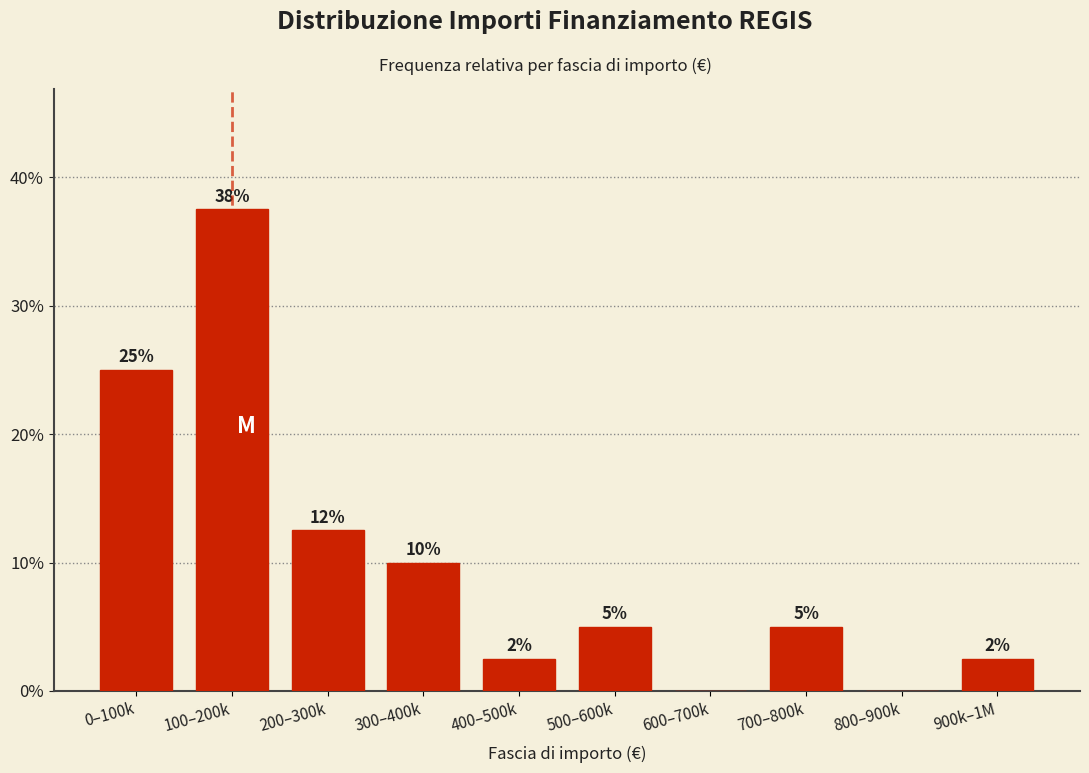

True or false: the data shows 6.7 at 500–600k.

False